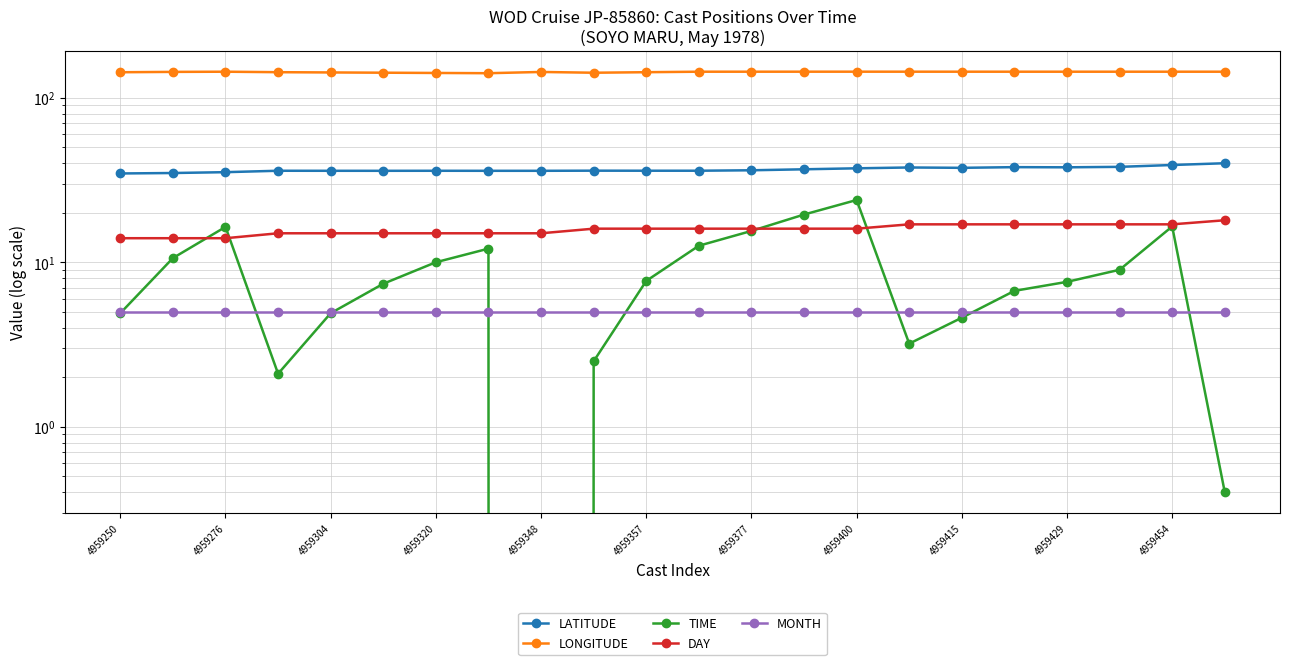

What is the value of the LATITUDE point at the 21st from the left?

39.0